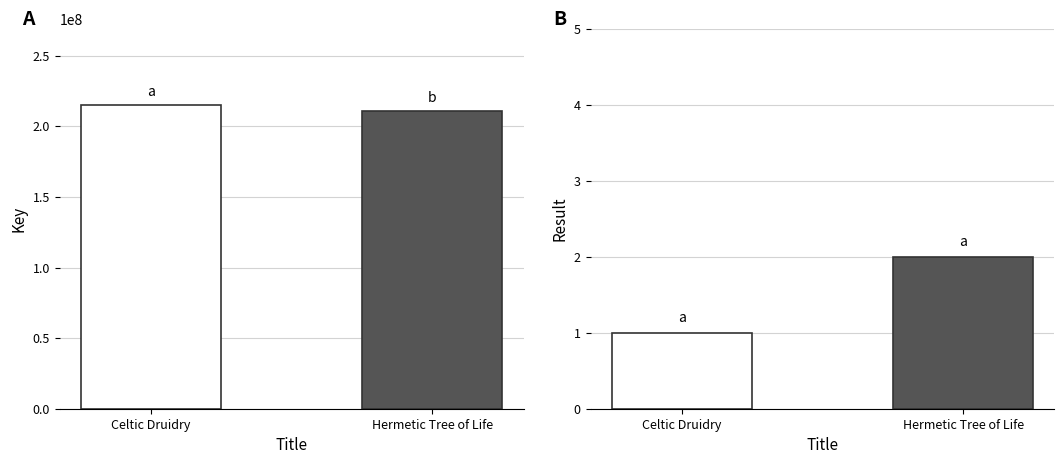

Reading left to right, transcribe all the data shown in this chart.

Key: 215230544	210654254
Result: 1	2